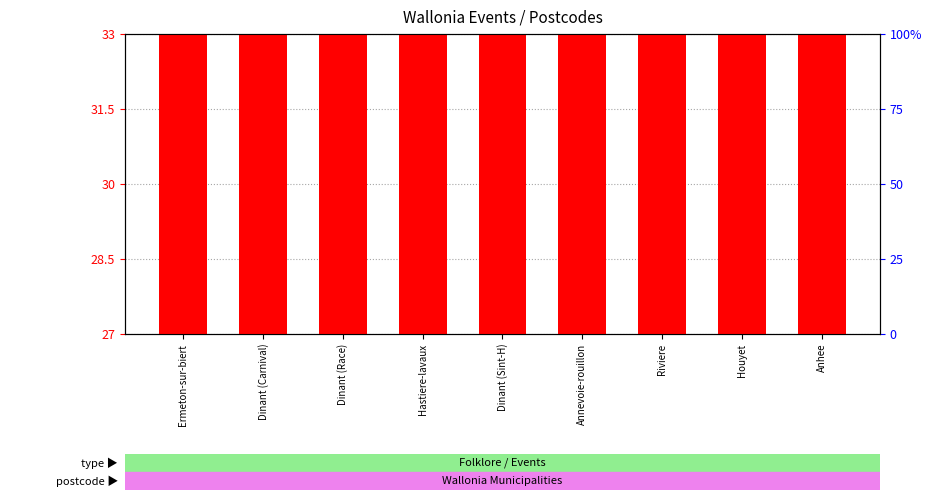

Does the chart contain any negative values?

No